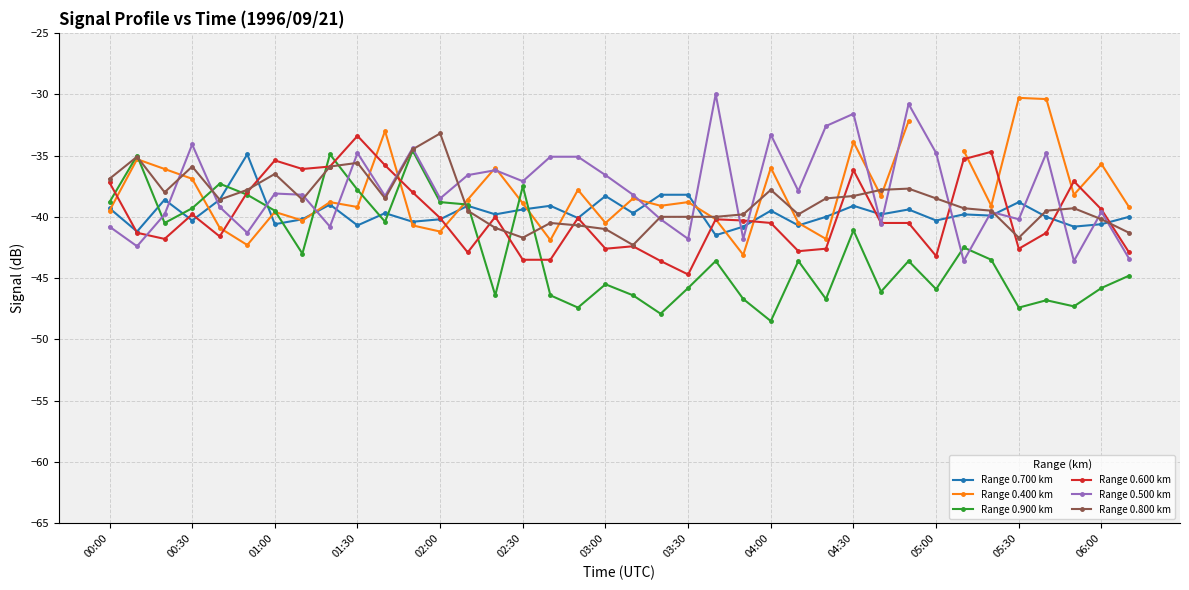

Count the number of data series in this chart.

6